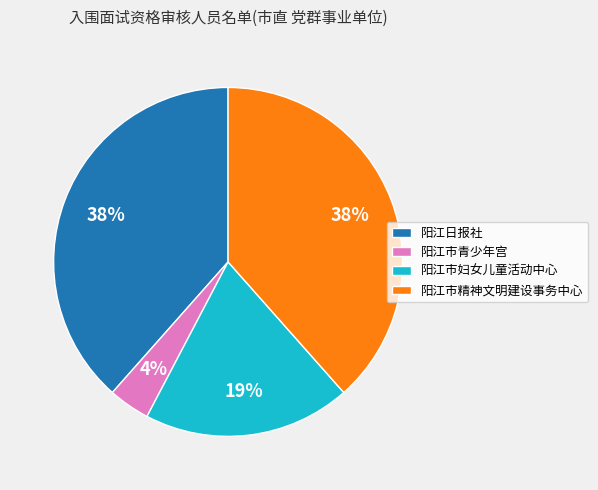

Is it true that 阳江市青少年宫 is 4% of the pie?

True